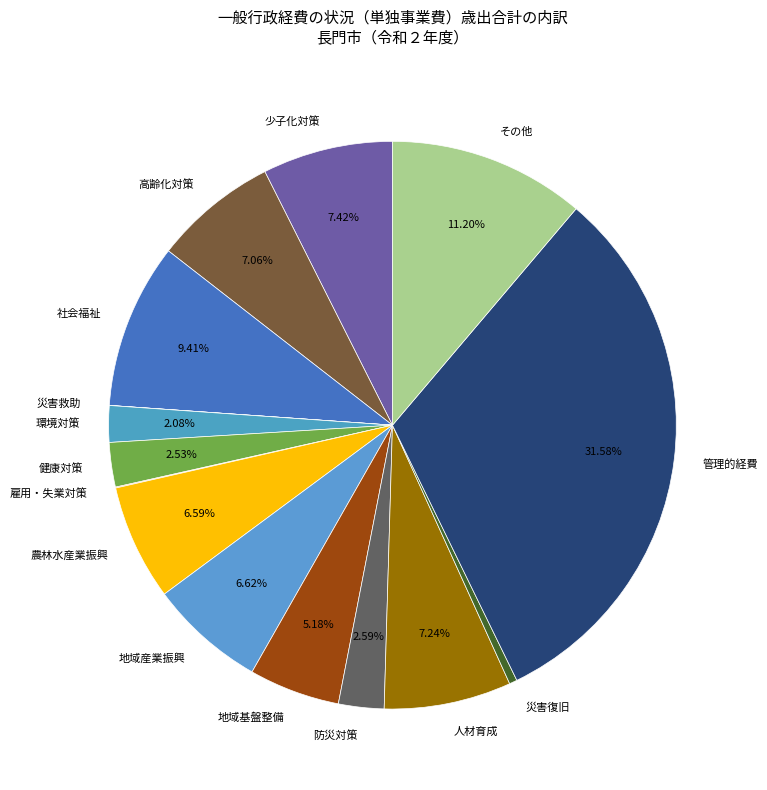

Which category has the biggest portion of the pie?

管理的経費